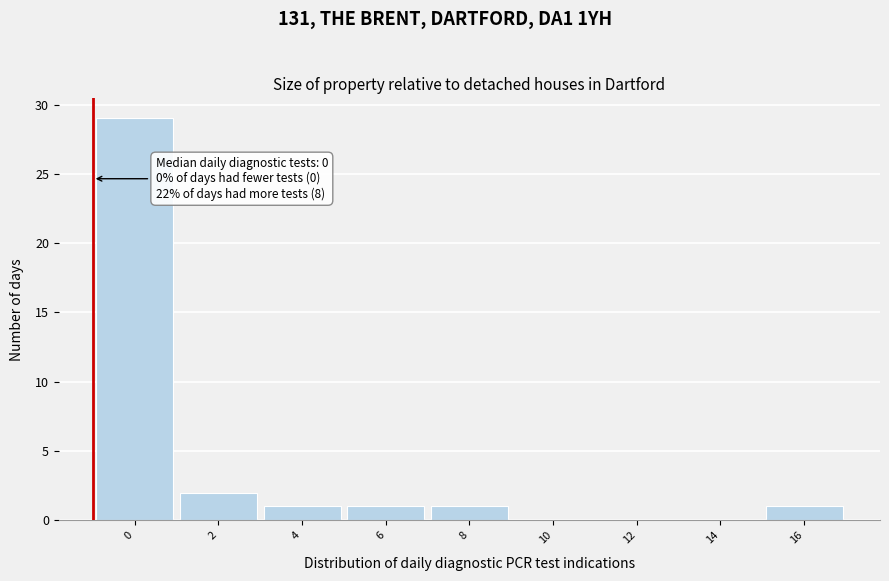

Reading left to right, what are all the values shown in this chart?

0=29	2=2	4=1	6=1	8=1	10=0	12=0	14=0	16=1